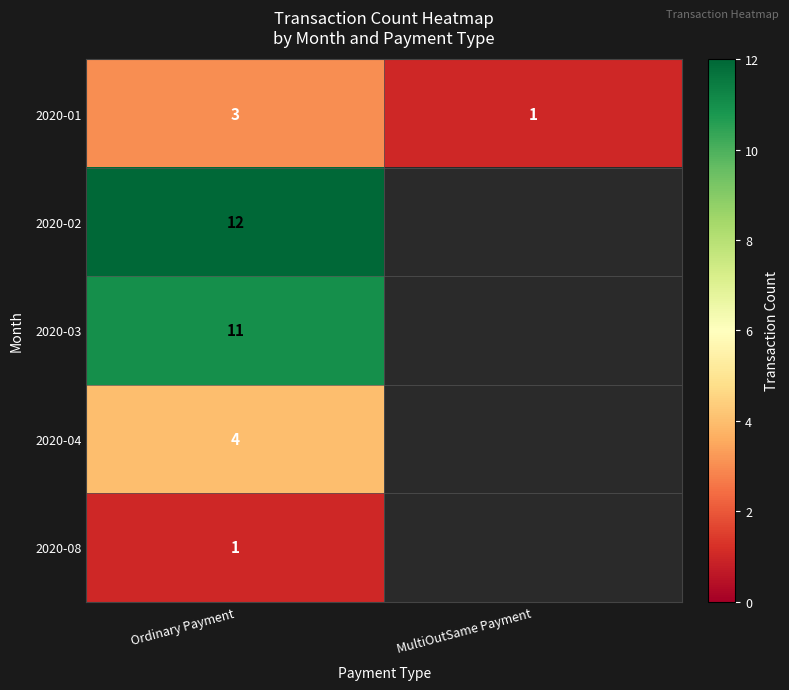

What is the total value across all series at Ordinary Payment?

31